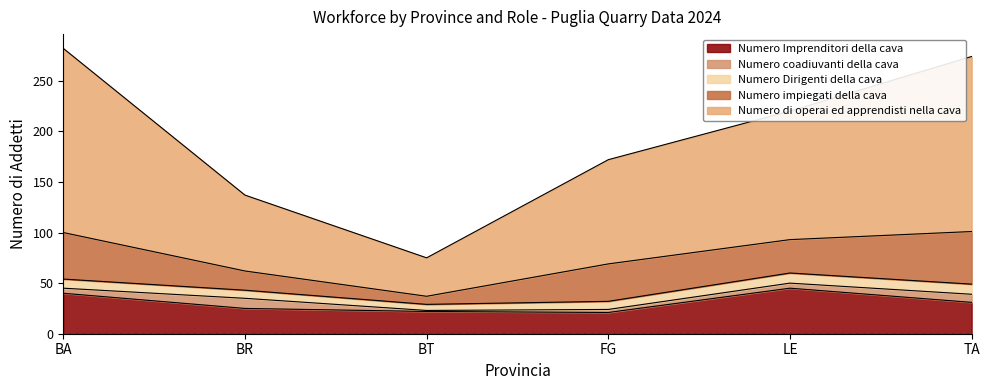

True or false: Numero di operai ed apprendisti nella cava and Numero Dirigenti della cava intersect in this chart.

False